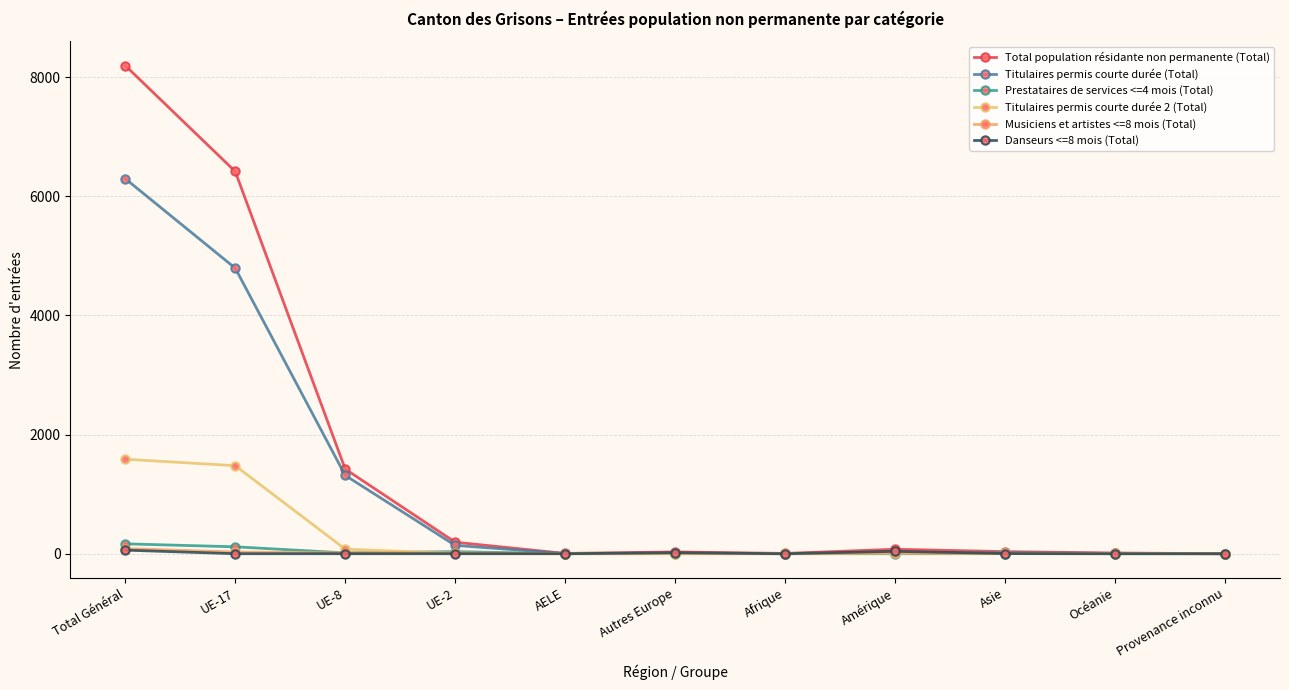

True or false: Titulaires permis courte durée 2 (Total) has a value of 894 at Provenance inconnu.

False